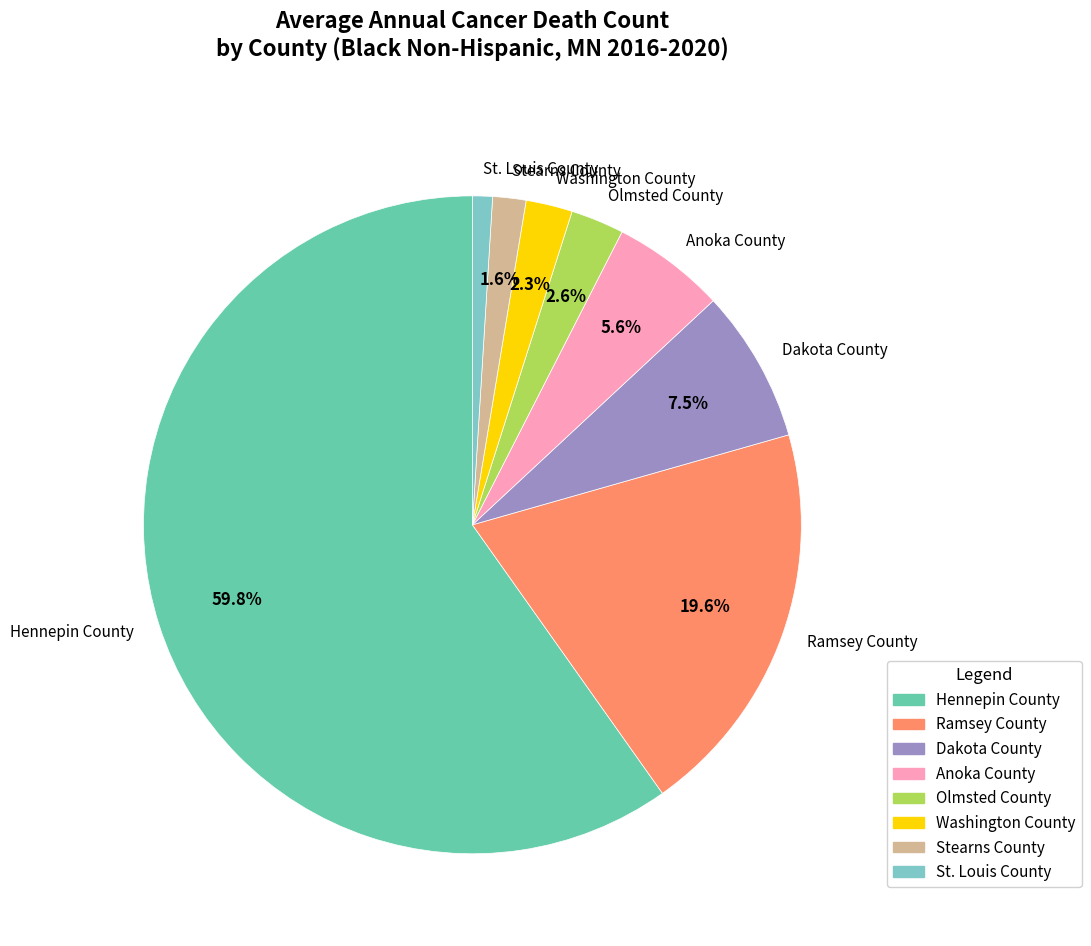

How many slices are in this pie chart?

8